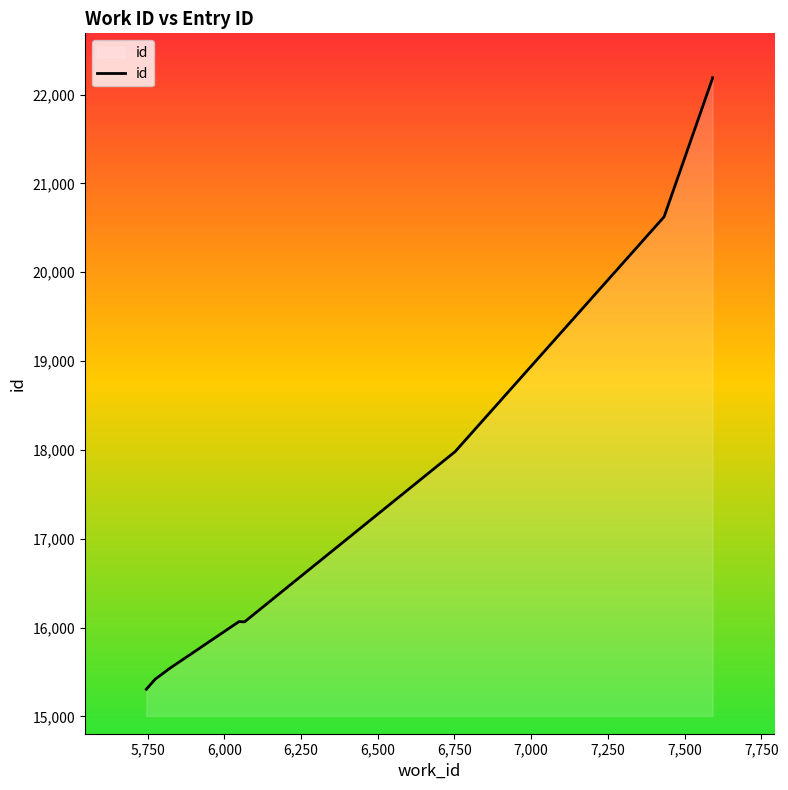

How many values exceed 16067?

4